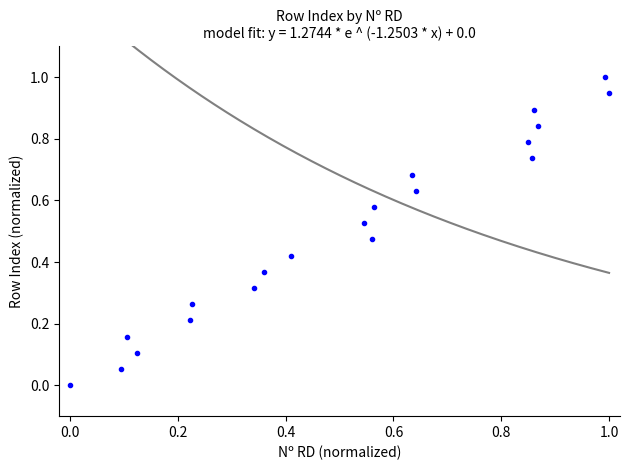

What is the range of X values (max minus min)?

1.0